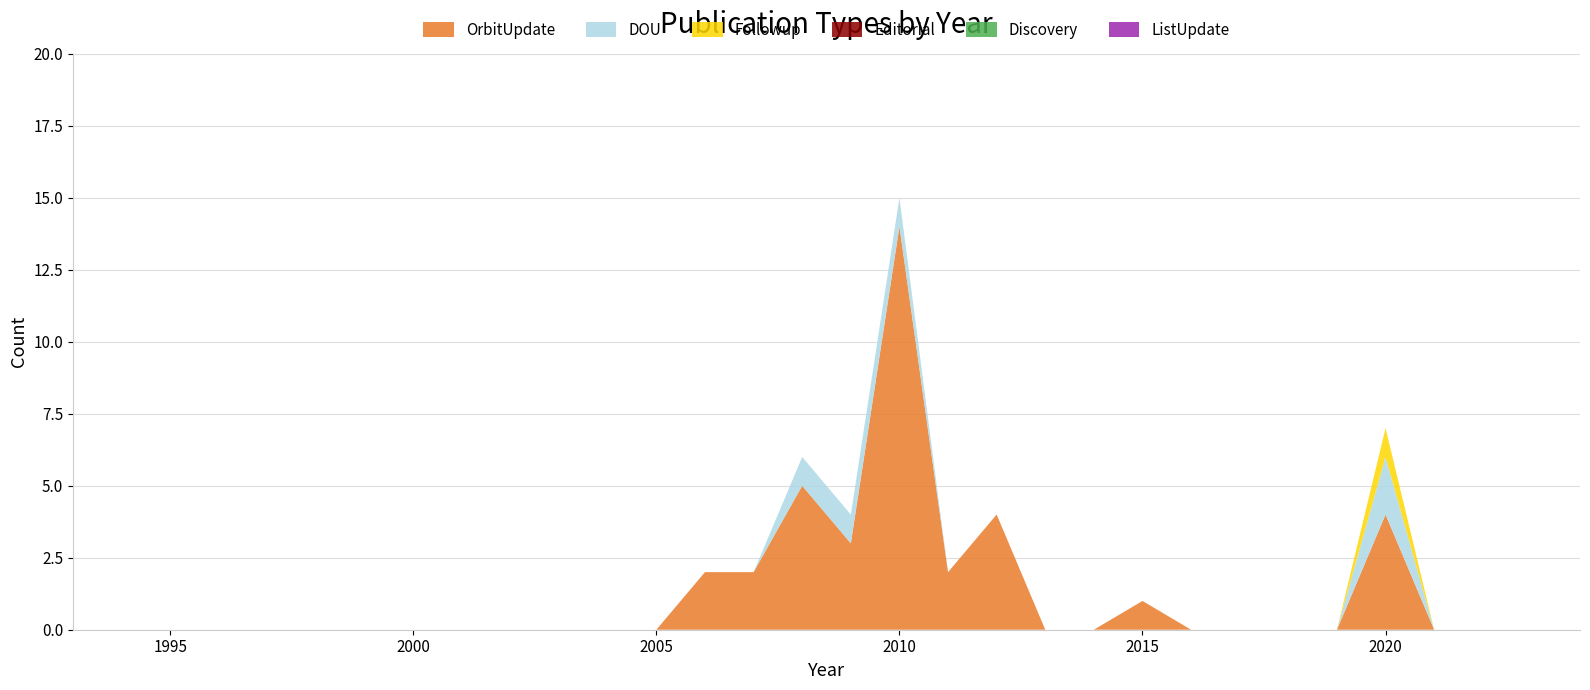

Reading left to right, list all the values displayed in this chart.

OrbitUpdate: 1993=0	1994=0	1995=0	1996=0	1997=0	1998=0	1999=0	2000=0	2001=0	2002=0	2003=0	2004=0	2005=0	2006=2	2007=2	2008=5	2009=3	2010=14	2011=2	2012=4	2013=0	2014=0	2015=1	2016=0	2017=0	2018=0	2019=0	2020=4	2021=0	2022=0	2023=0	2024=0
DOU: 1993=0	1994=0	1995=0	1996=0	1997=0	1998=0	1999=0	2000=0	2001=0	2002=0	2003=0	2004=0	2005=0	2006=0	2007=0	2008=1	2009=1	2010=1	2011=0	2012=0	2013=0	2014=0	2015=0	2016=0	2017=0	2018=0	2019=0	2020=2	2021=0	2022=0	2023=0	2024=0
Followup: 1993=0	1994=0	1995=0	1996=0	1997=0	1998=0	1999=0	2000=0	2001=0	2002=0	2003=0	2004=0	2005=0	2006=0	2007=0	2008=0	2009=0	2010=0	2011=0	2012=0	2013=0	2014=0	2015=0	2016=0	2017=0	2018=0	2019=0	2020=1	2021=0	2022=0	2023=0	2024=0
Editorial: 1993=0	1994=0	1995=0	1996=0	1997=0	1998=0	1999=0	2000=0	2001=0	2002=0	2003=0	2004=0	2005=0	2006=0	2007=0	2008=0	2009=0	2010=0	2011=0	2012=0	2013=0	2014=0	2015=0	2016=0	2017=0	2018=0	2019=0	2020=0	2021=0	2022=0	2023=0	2024=0
Discovery: 1993=0	1994=0	1995=0	1996=0	1997=0	1998=0	1999=0	2000=0	2001=0	2002=0	2003=0	2004=0	2005=0	2006=0	2007=0	2008=0	2009=0	2010=0	2011=0	2012=0	2013=0	2014=0	2015=0	2016=0	2017=0	2018=0	2019=0	2020=0	2021=0	2022=0	2023=0	2024=0
ListUpdate: 1993=0	1994=0	1995=0	1996=0	1997=0	1998=0	1999=0	2000=0	2001=0	2002=0	2003=0	2004=0	2005=0	2006=0	2007=0	2008=0	2009=0	2010=0	2011=0	2012=0	2013=0	2014=0	2015=0	2016=0	2017=0	2018=0	2019=0	2020=0	2021=0	2022=0	2023=0	2024=0